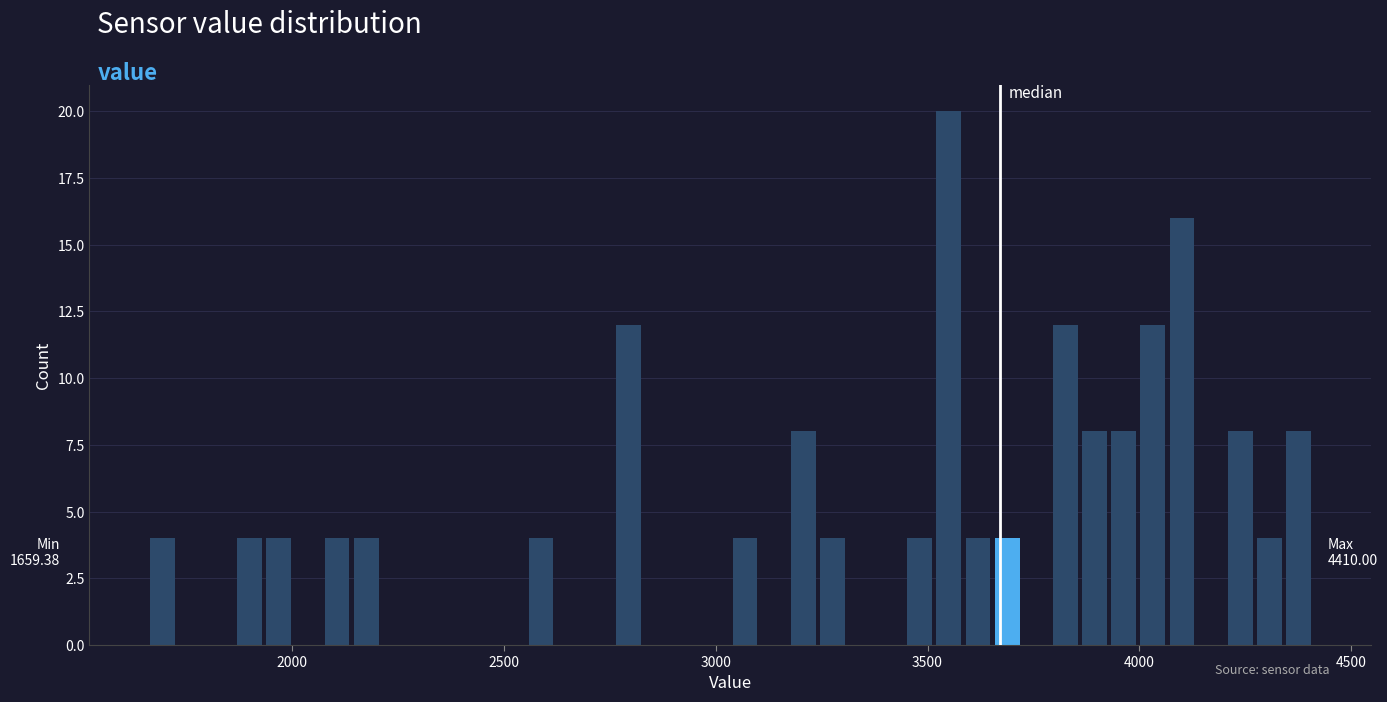

Around what value on the x-axis is the tallest bar? Give the approximate position of its centre, as read against the axis.

3550